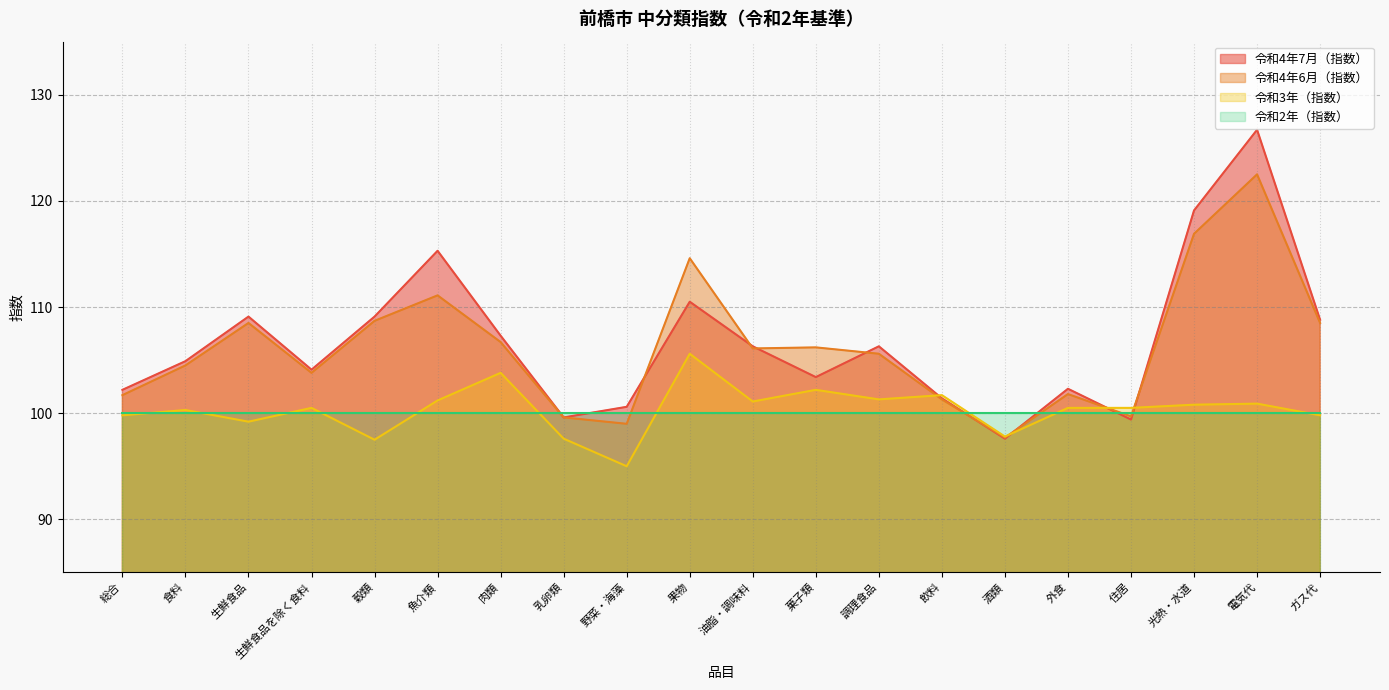

Is the value of 令和3年（指数） at 油脂・調味料 greater than the value of 令和4年7月（指数） at 油脂・調味料?

No